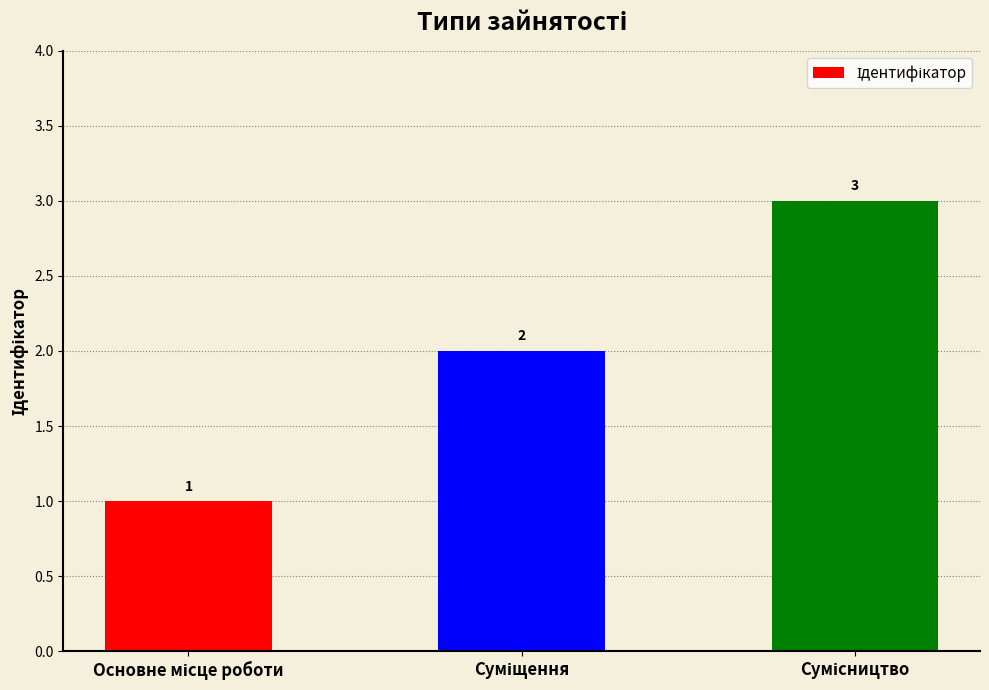

What is the sum of all values?

6